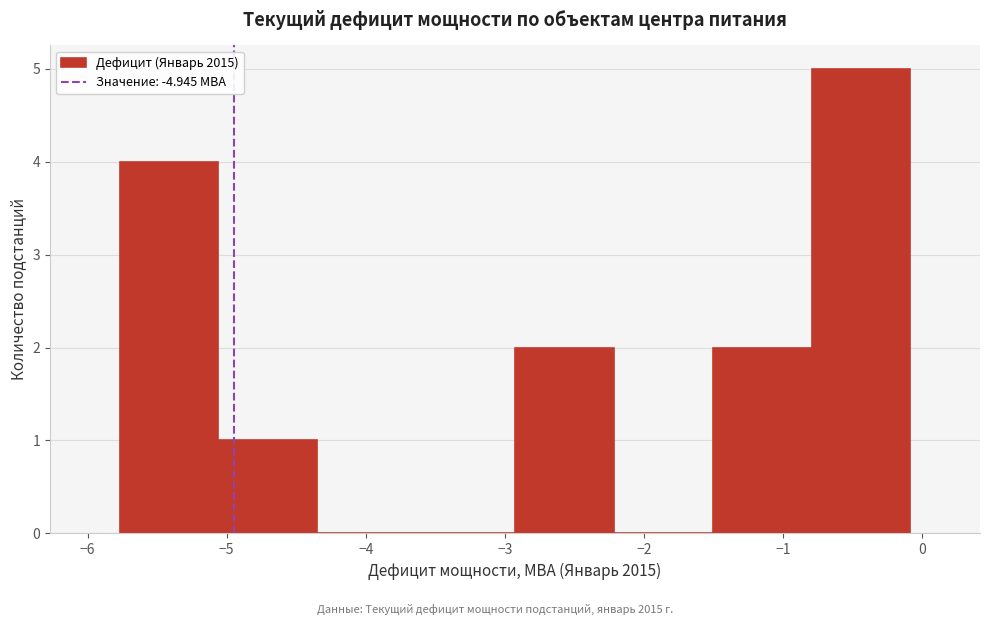

Reading left to right, list every bar in this chart as the range it spans on the x-axis followed by its height. Neither the bar edges nor the heights are printed on the chart, so give them approximately, as read against the axes.

-5.8 to -5.1: 4
-5.1 to -4.3: 1
-4.3 to -3.6: 0
-3.6 to -2.9: 0
-2.9 to -2.2: 2
-2.2 to -1.5: 0
-1.5 to -0.8: 2
-0.8 to -0.1: 5